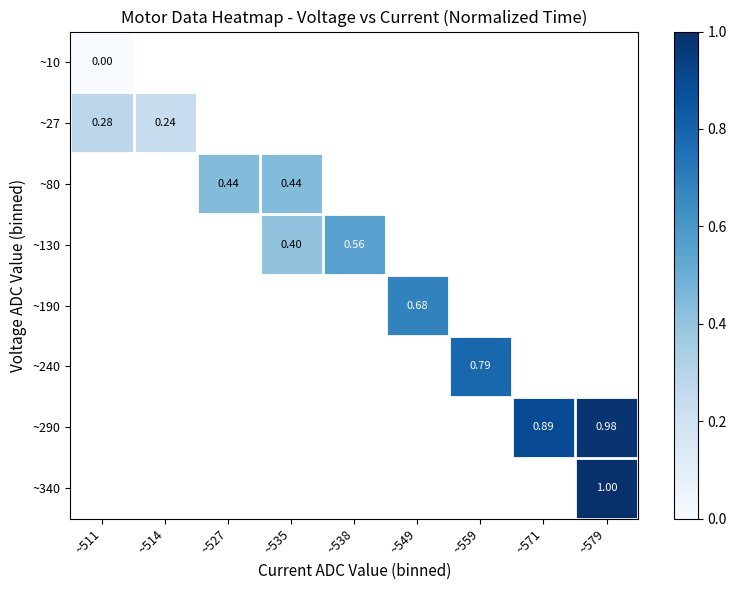

Which label corresponds to the smallest value in the chart?

~511